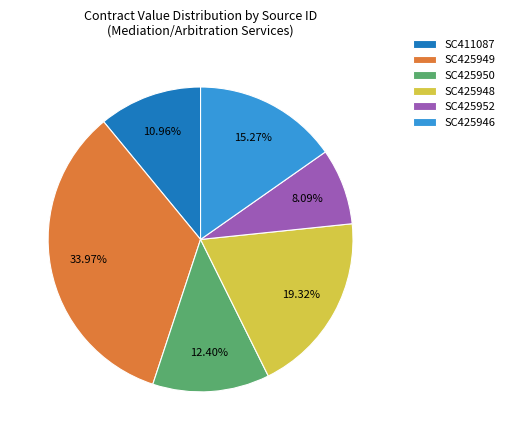

How many segments does this pie chart have?

6